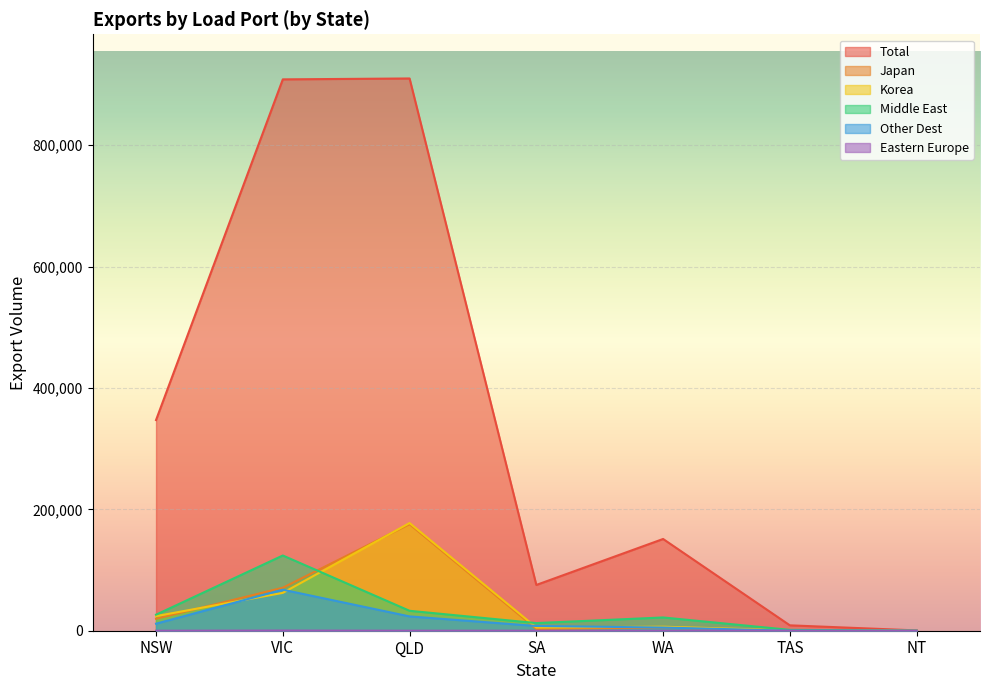

Between QLD and WA, which series saw the biggest shift?

Total